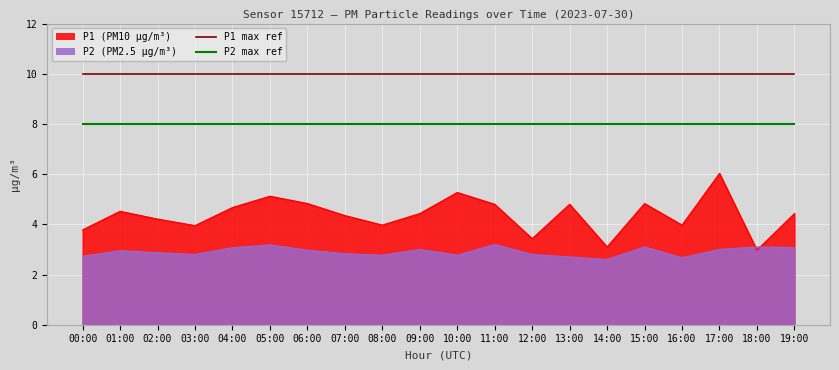

The P1 max ref series shows 3 at 16:00. True or false?

False